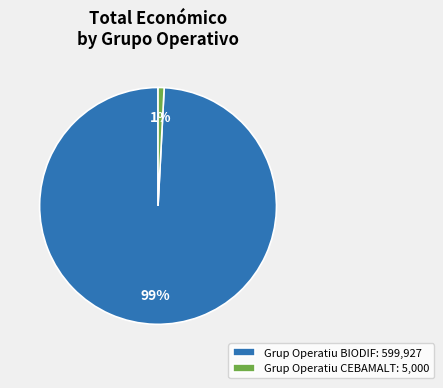

To the nearest percent, what percentage of the pie is Grup Operatiu CEBAMALT?

1%